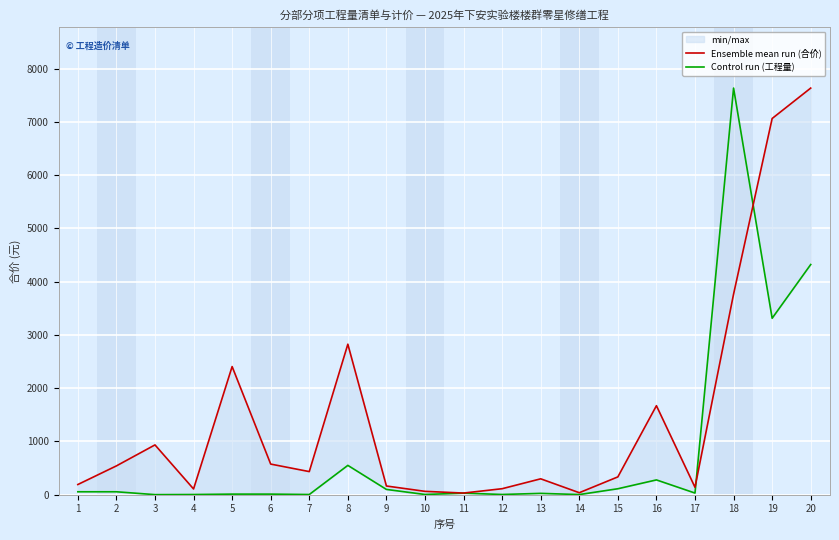

Rank the series by their maximum value, from highest to lowest.

Ensemble mean run (合价), Control run (工程量)